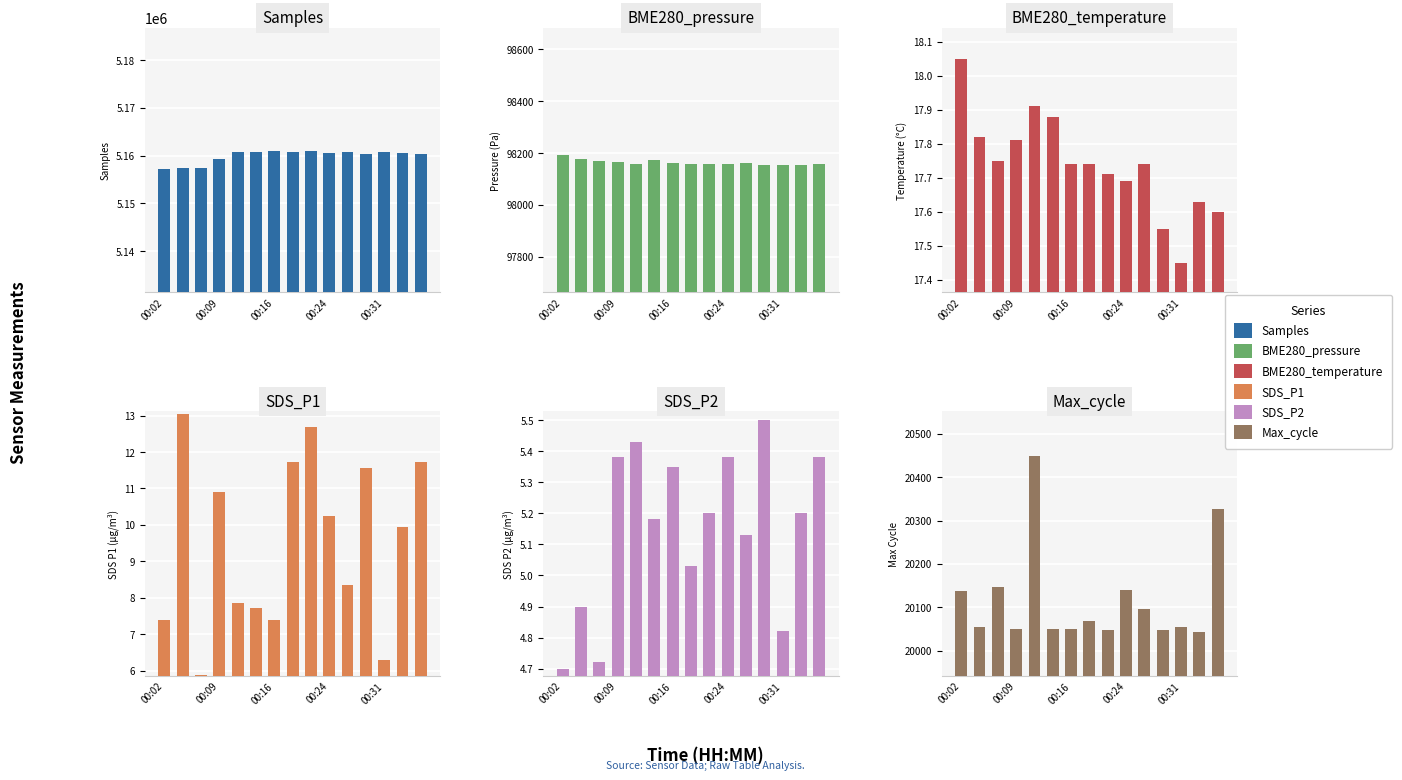

What is the difference between the highest and lowest values at 00:02?

5157103.3